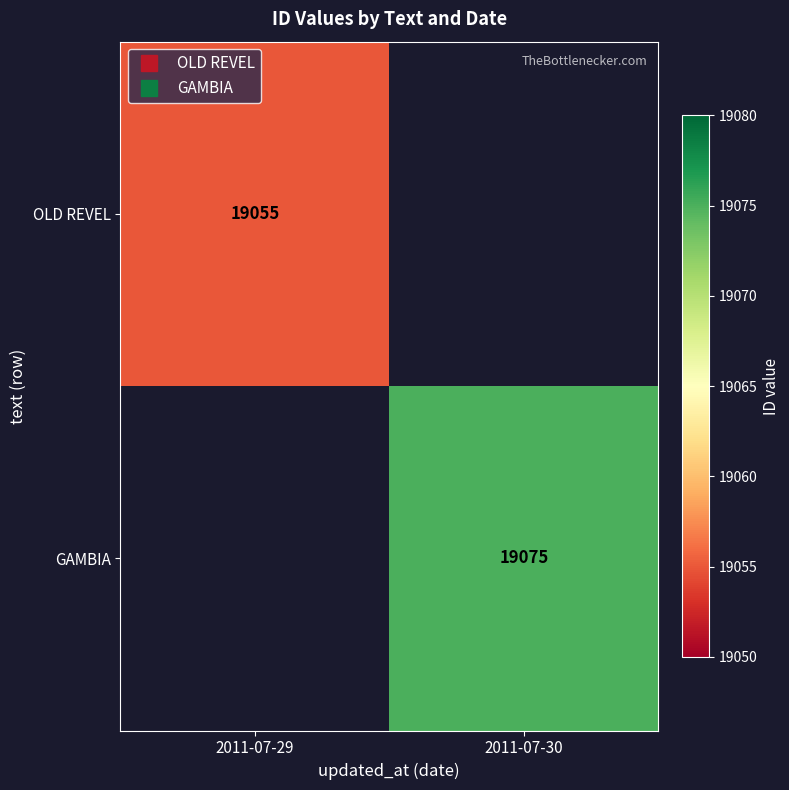

At 2011-07-29, list the series in order from smallest to largest.

GAMBIA, OLD REVEL